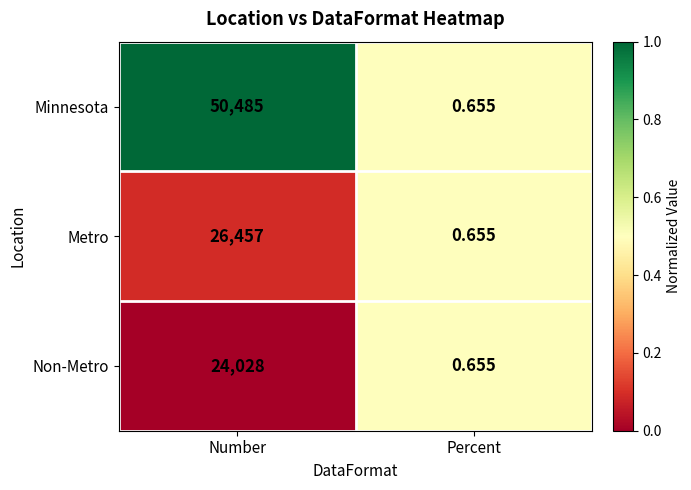

Rank the series by their maximum value, from lowest to highest.

Non-Metro, Metro, Minnesota